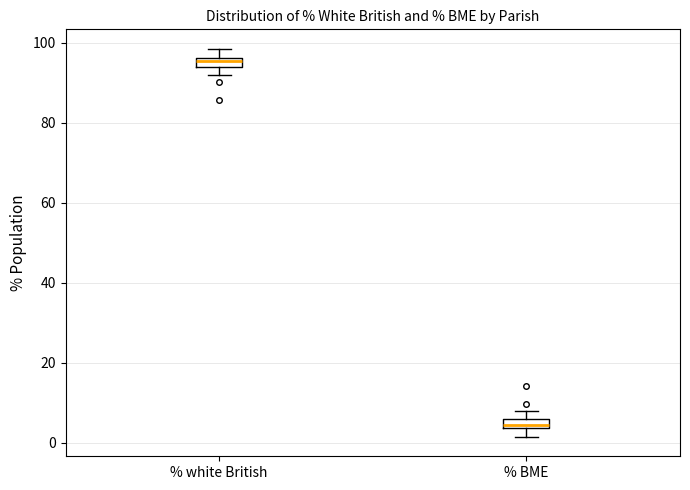

Which box has the highest median line?

% white British